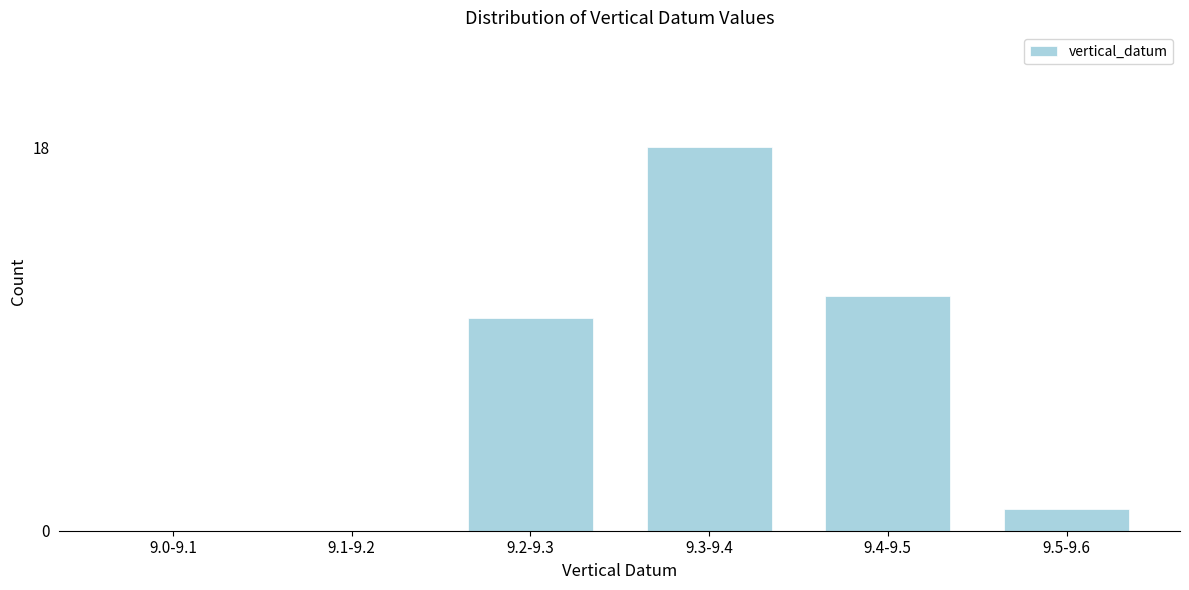

Reading left to right, what are all the values shown in this chart?

9.0-9.1=0	9.1-9.2=0	9.2-9.3=10	9.3-9.4=18	9.4-9.5=11	9.5-9.6=1